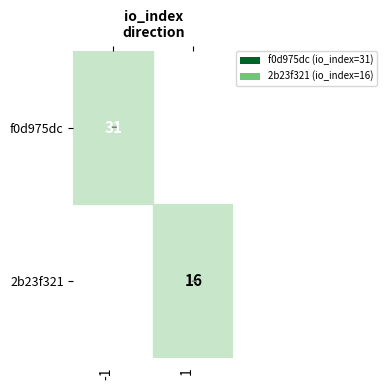

Is it true that 2b23f321 equals 9 at 1?

False